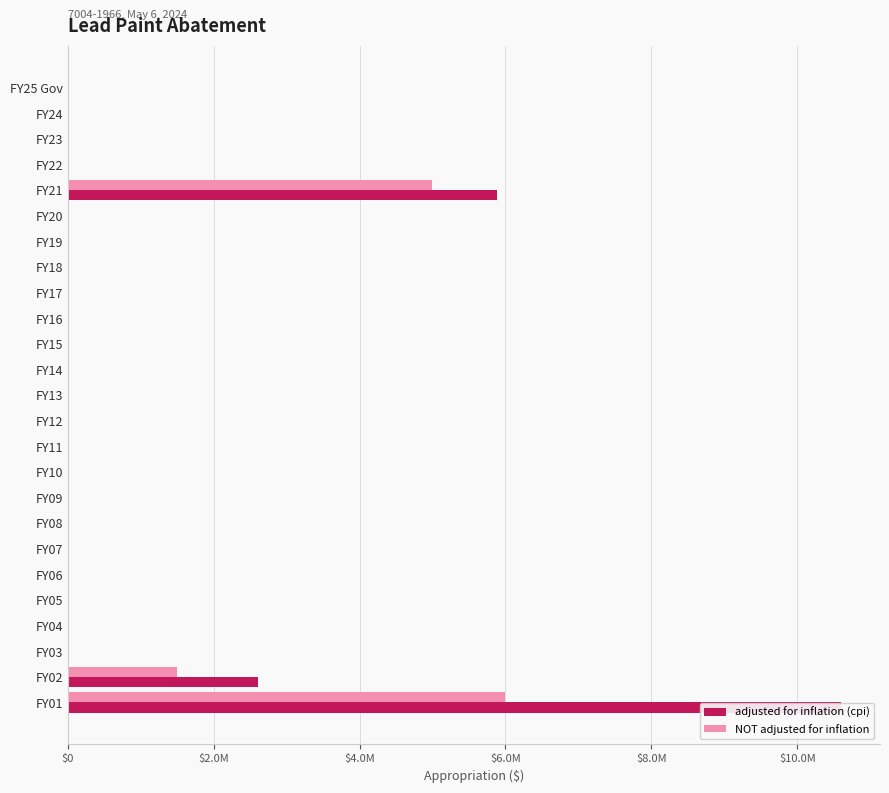

The value of NOT adjusted for inflation at 12 is 0. True or false?

True